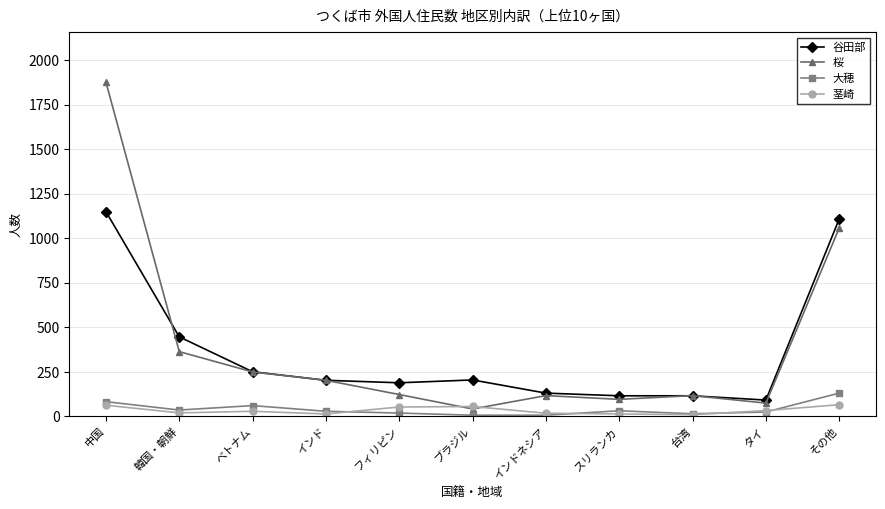

The 桜 series shows 921 at 中国. True or false?

False